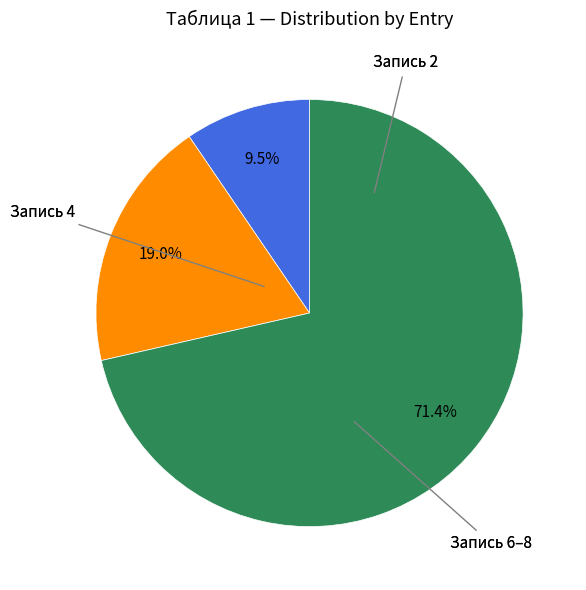

Is there any slice that represents more than half of the pie?

Yes